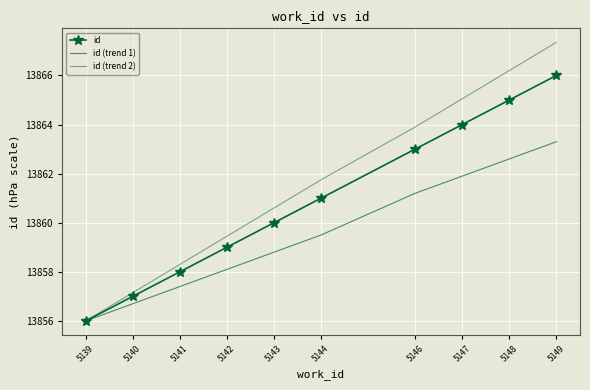

True or false: id (trend 2) and id (trend 1) cross at least once.

False